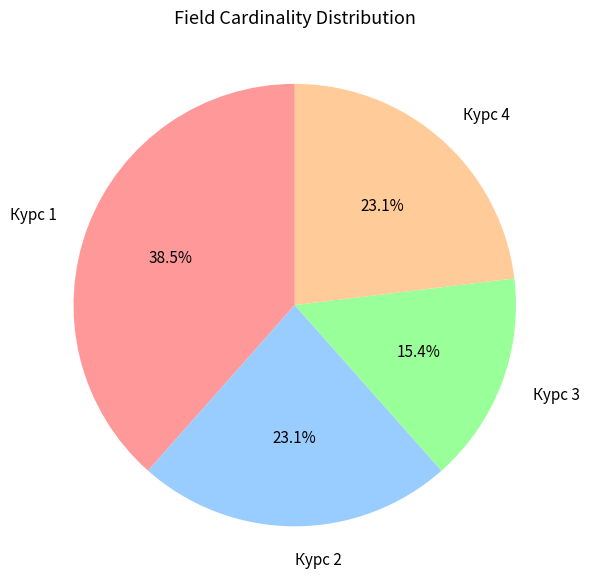

What portion of the pie excludes Курс 1?

61.5%